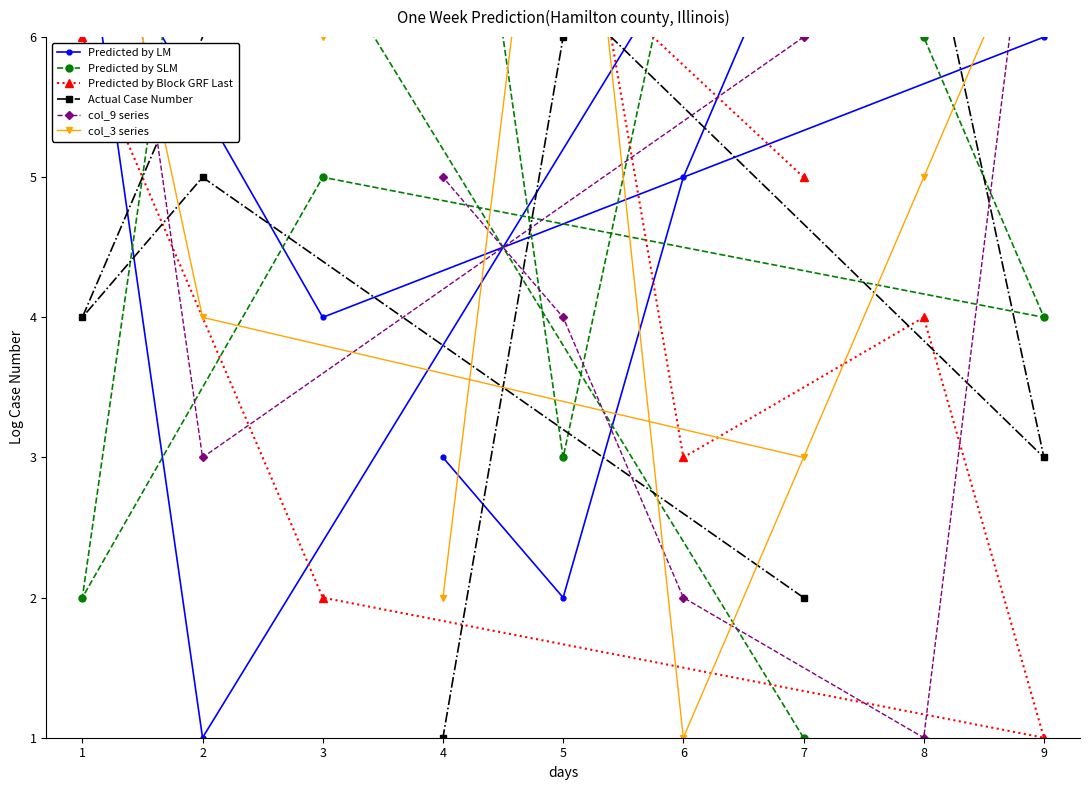

What is the difference between the maximum and minimum values in the Predicted by LM series?

8